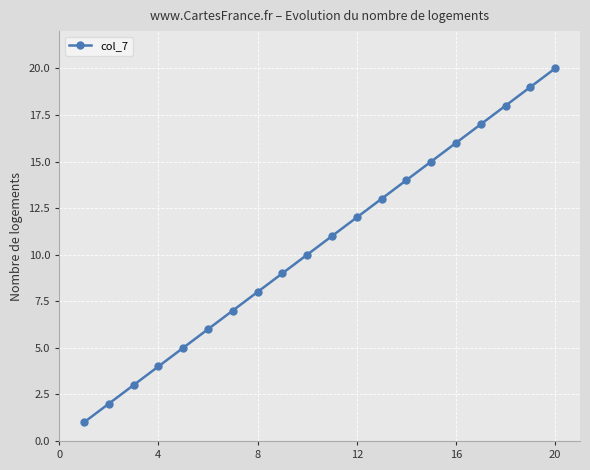

What is the greatest value displayed?

20